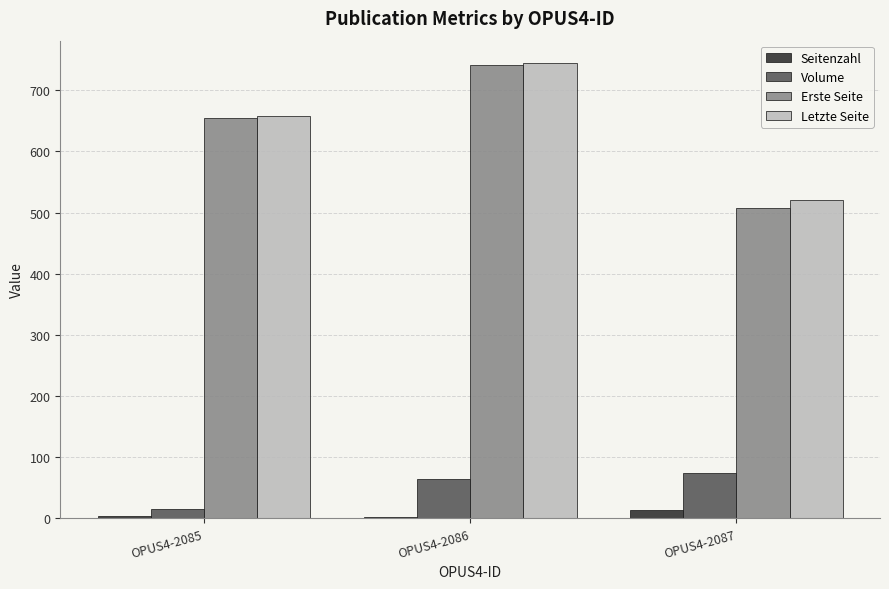

Where is Volume nearest to the value 44?

OPUS4-2086